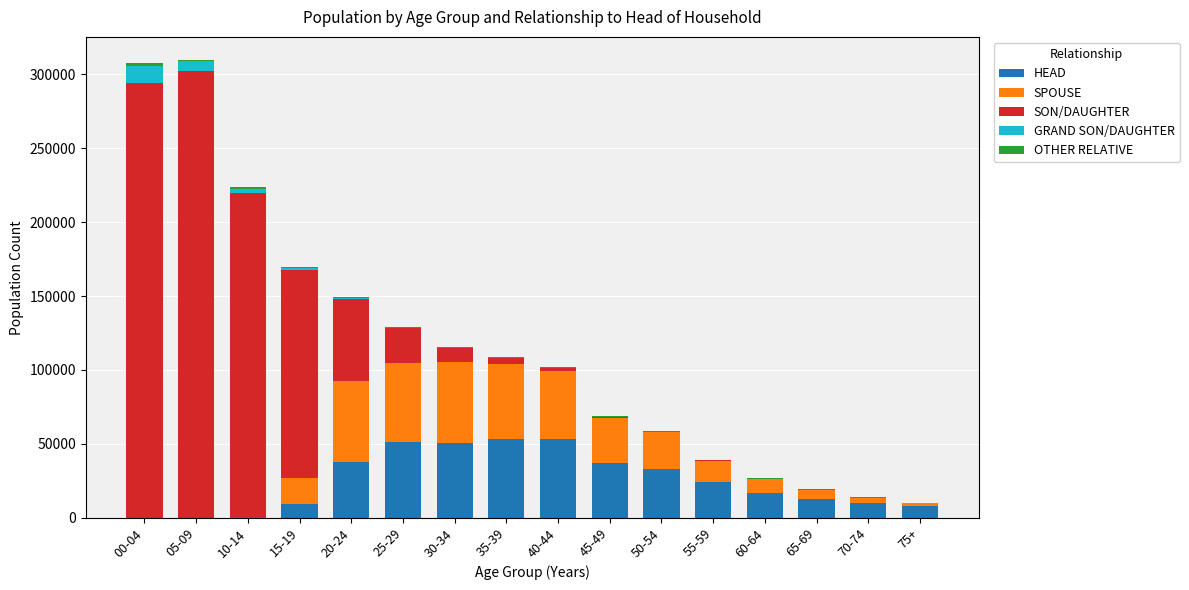

Are the bars horizontal?

No